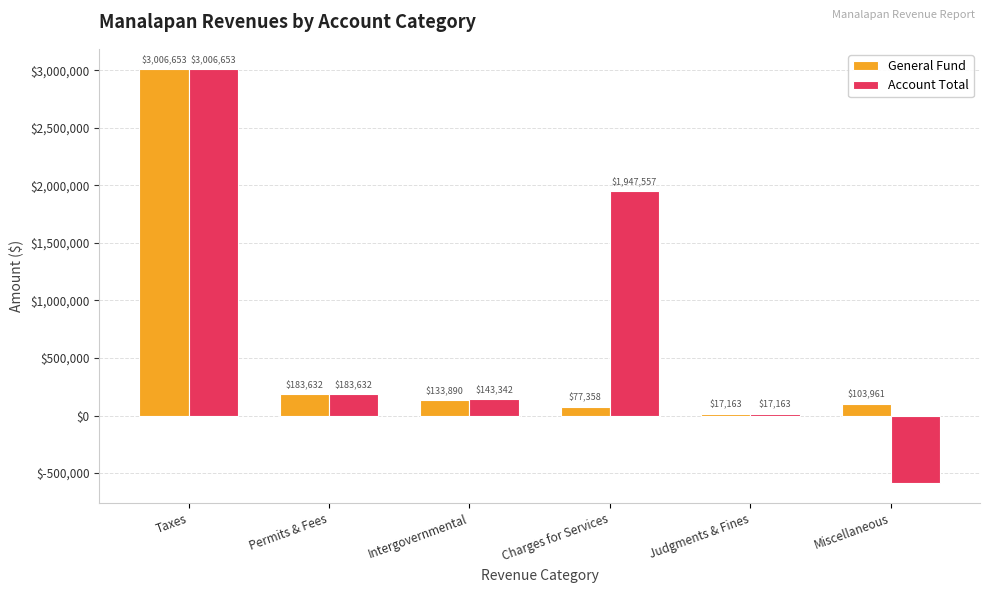

What is the sum of the General Fund values at Miscellaneous and Judgments & Fines?

121124